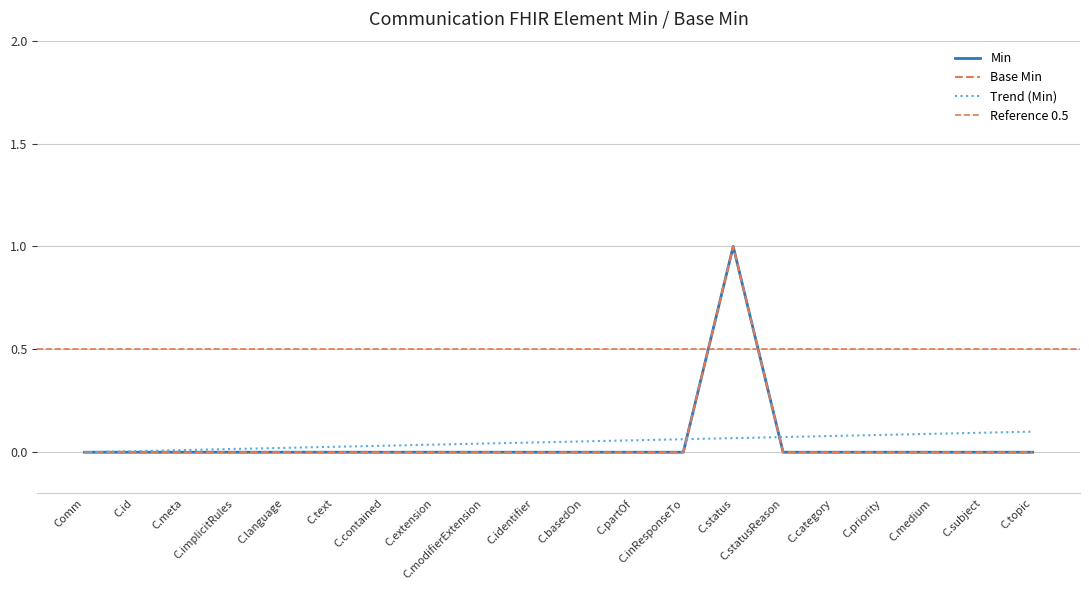

Reading left to right, extract all data points from this chart.

Min: 0	0	0	0	0	0	0	0	0	0	0	0	0	1	0	0	0	0	0	0
Base Min: 0	0	0	0	0	0	0	0	0	0	0	0	0	1	0	0	0	0	0	0